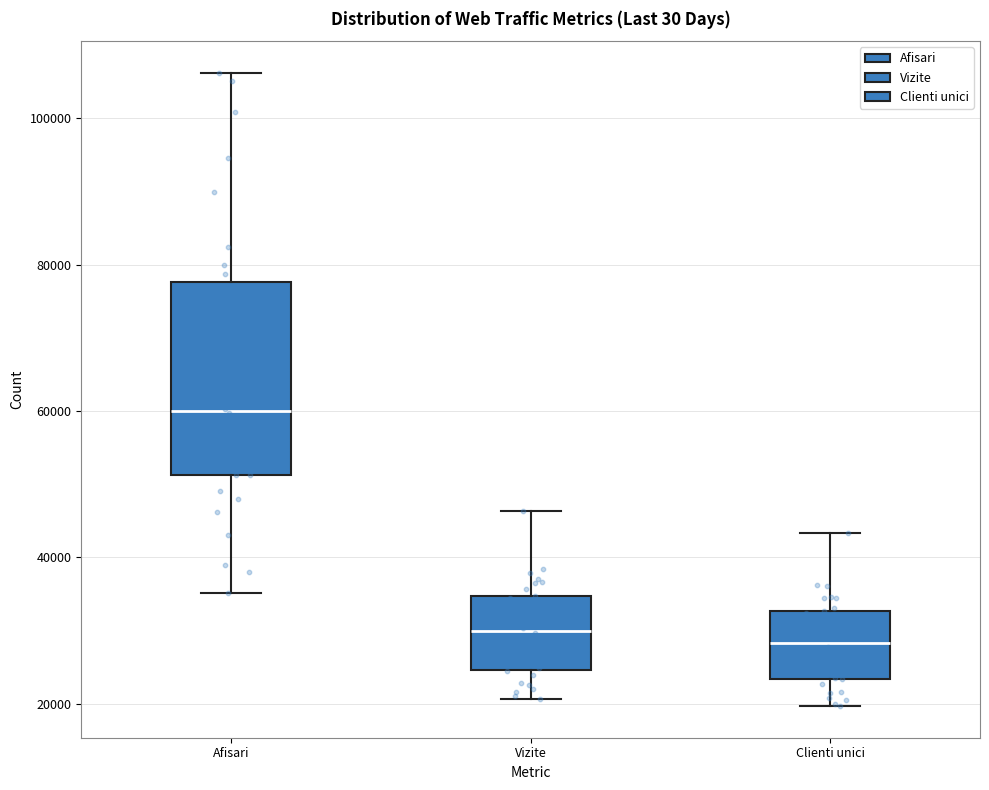

Where does the median line of the box for Clienti unici sit on the y-axis? The values are not printed on the chart, so give them approximately, as read against the axis.

28000